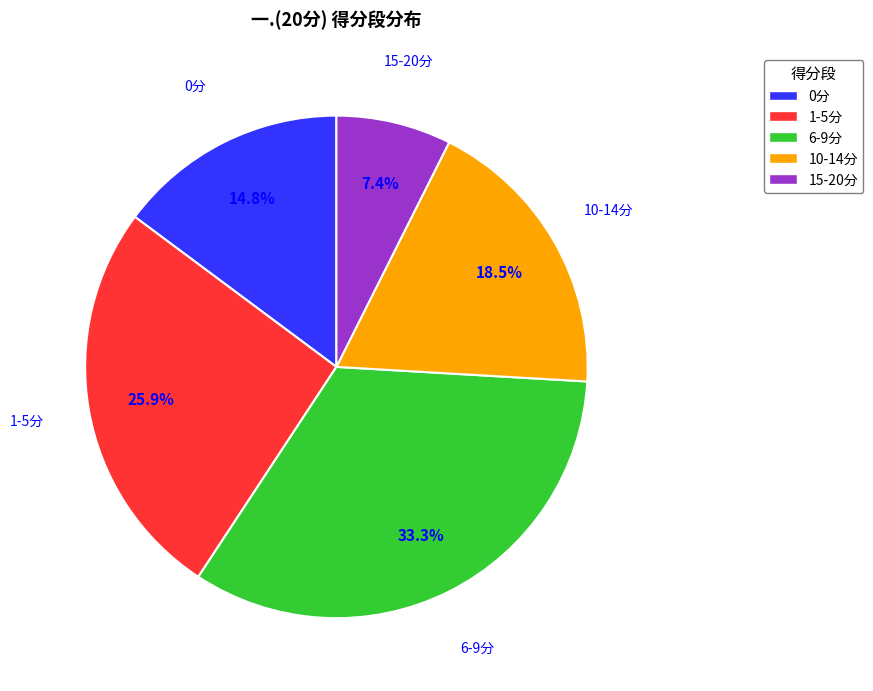

What is the total percentage of 1-5分 and 6-9分?

59.3%